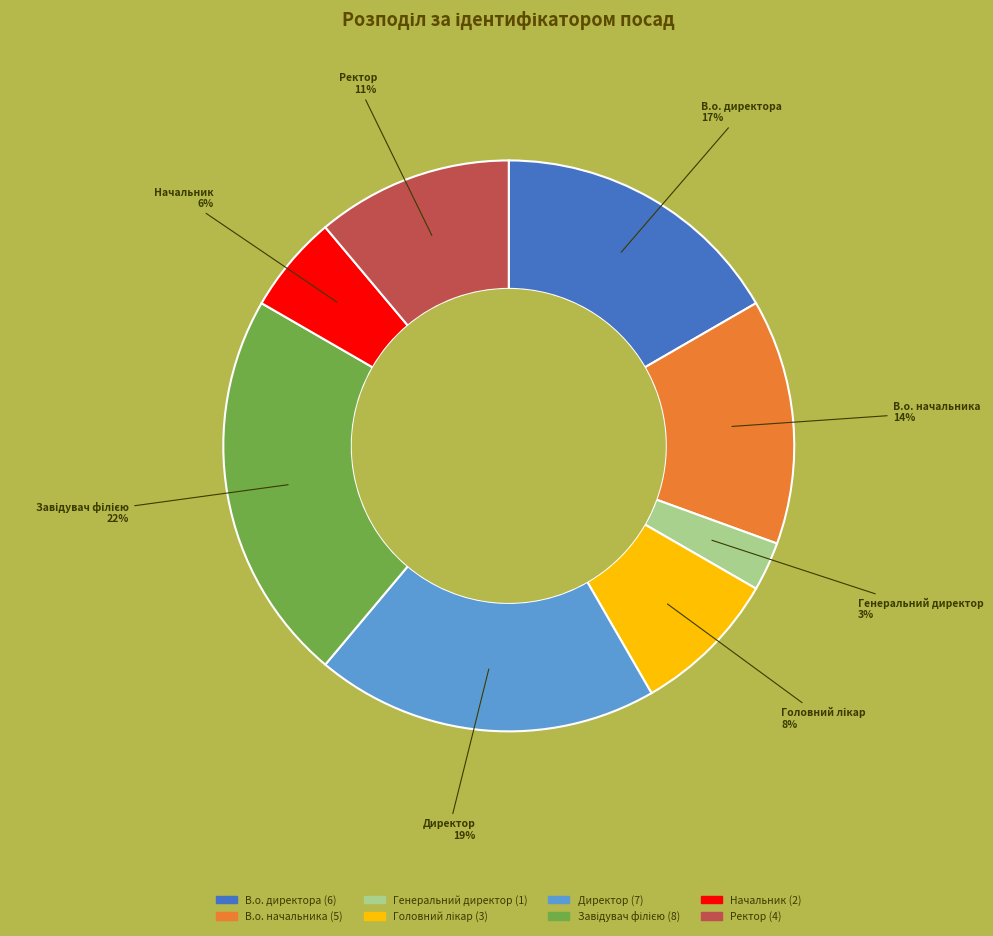

To the nearest percent, what is the average slice percentage?

12%